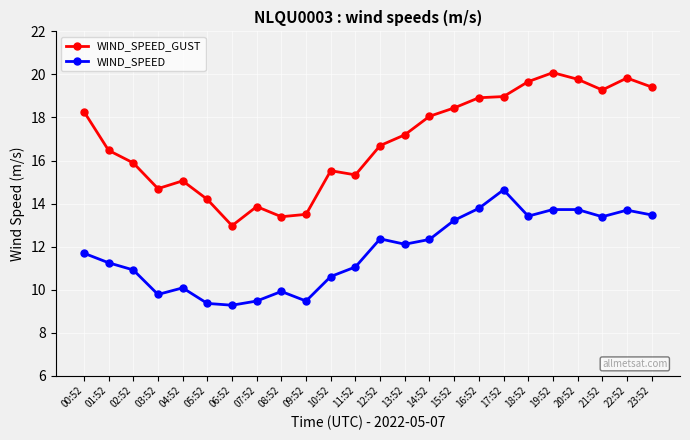

True or false: WIND_SPEED_GUST and WIND_SPEED cross at least once.

False